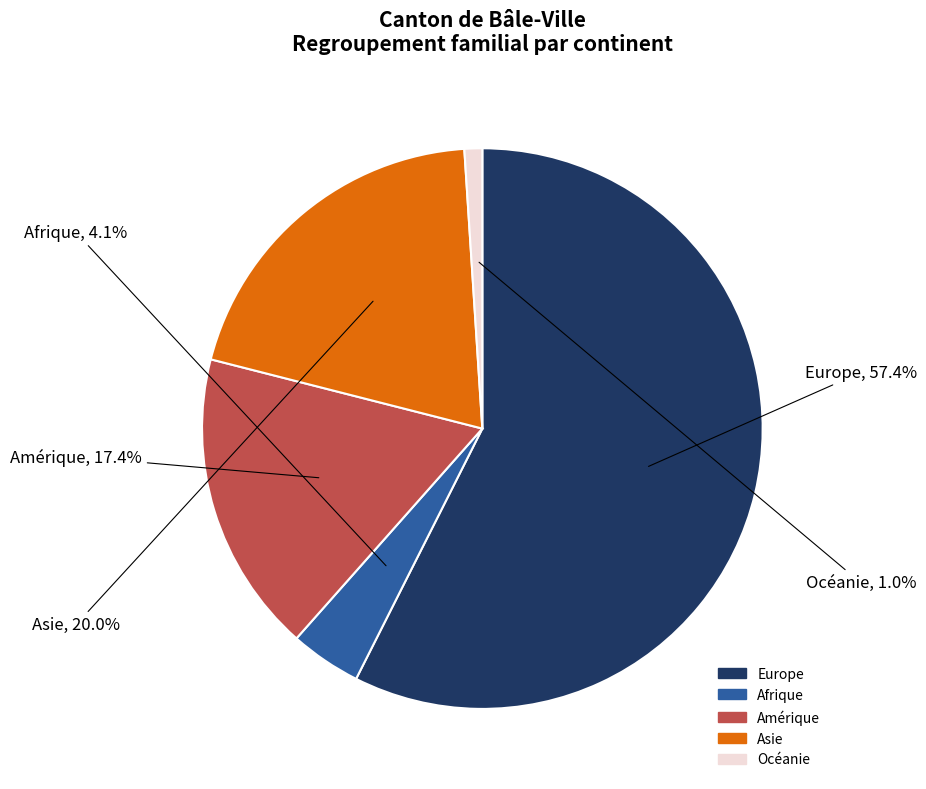

What percentage is the Amérique slice, to the nearest percent?

17%